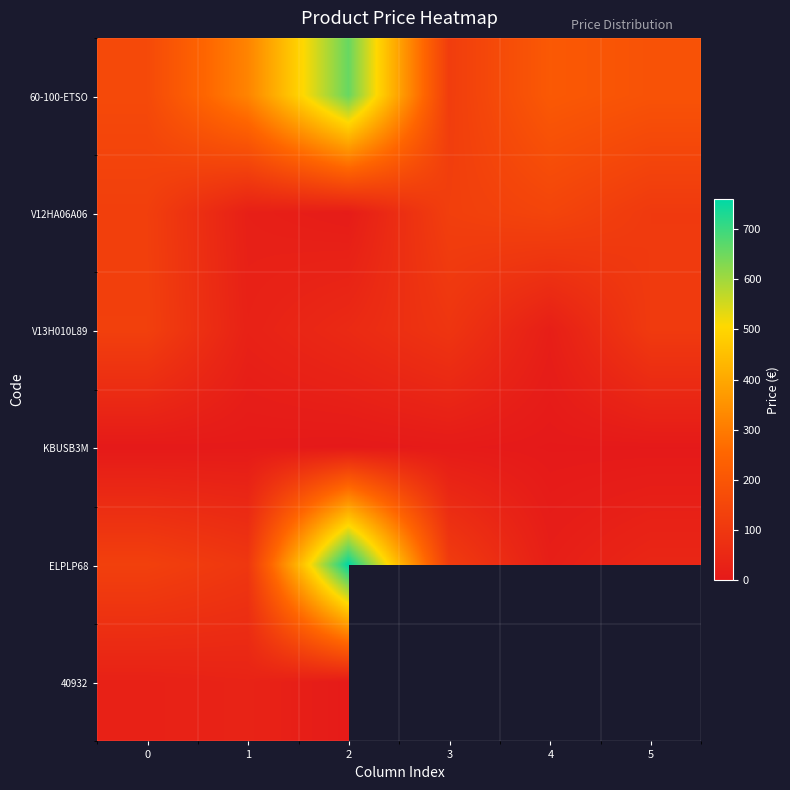

How many distinct data groups are displayed?

6